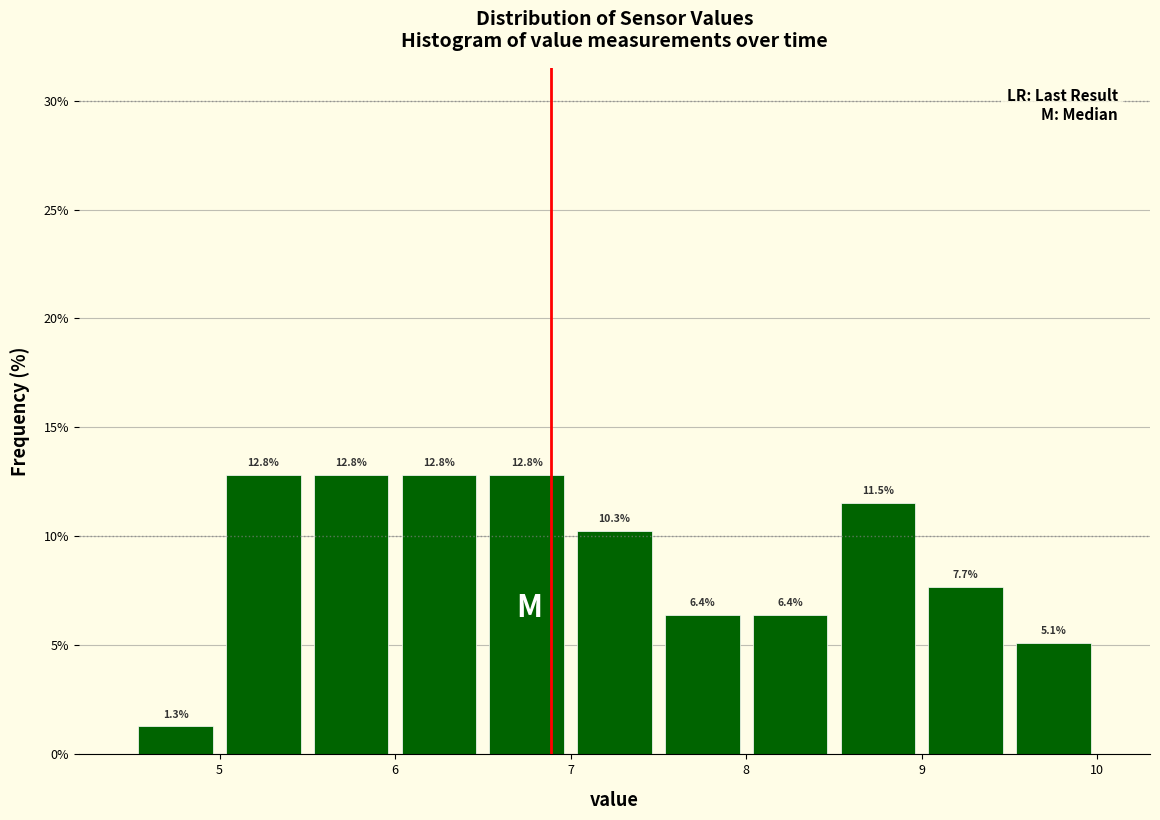

How tall is the bar that spans 8.5 to 9.0 on the x-axis?

11.5